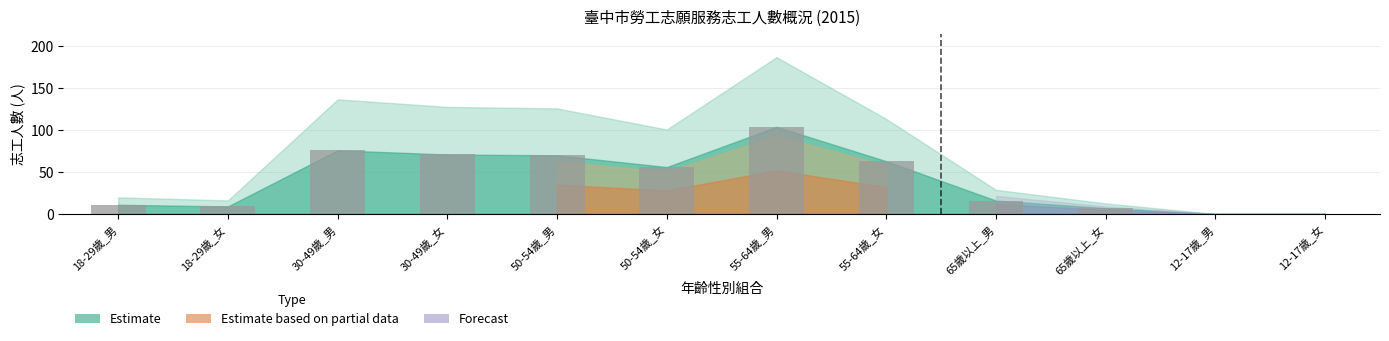

Between 30-49歲_男 and 65歲以上_男, which is larger?

30-49歲_男